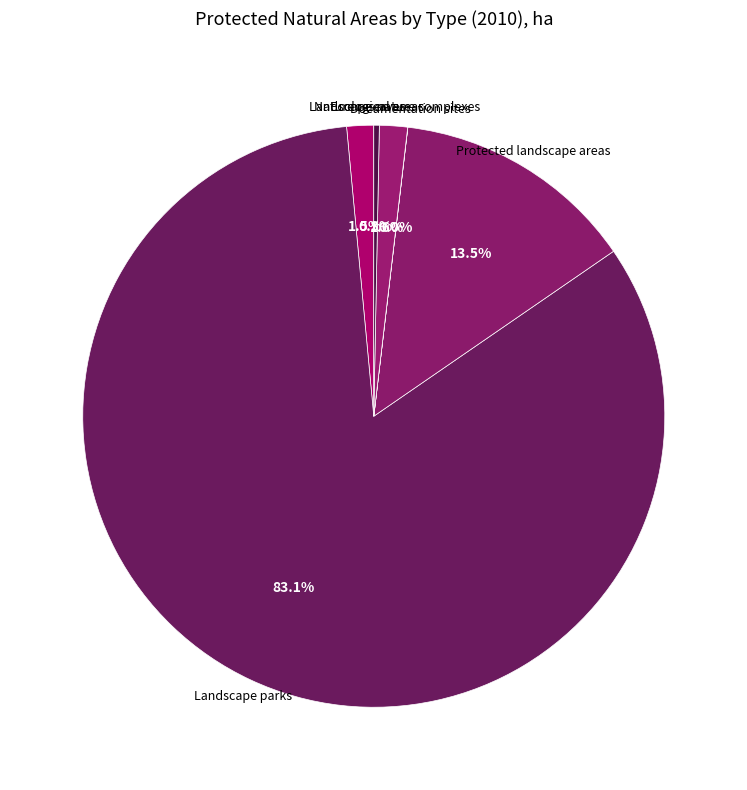

Is there any slice that represents more than half of the pie?

Yes